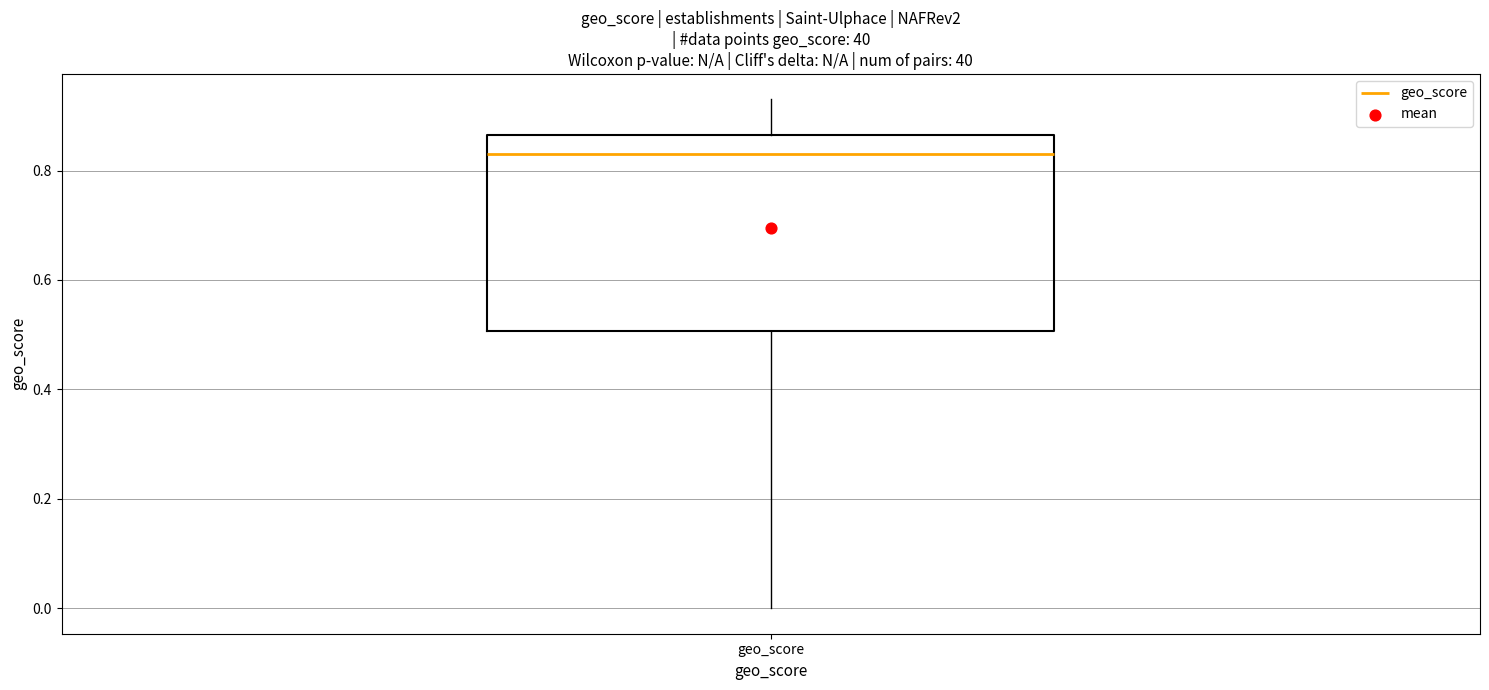

Transcribe this box plot: give where the median line is, the range the box spans, and where the two whiskers end, as read against the y-axis. The values are not printed on the chart, so give them approximately, as read against the axis.

median 0.84, box 0.50 to 0.86, whiskers 0.00 to 0.94